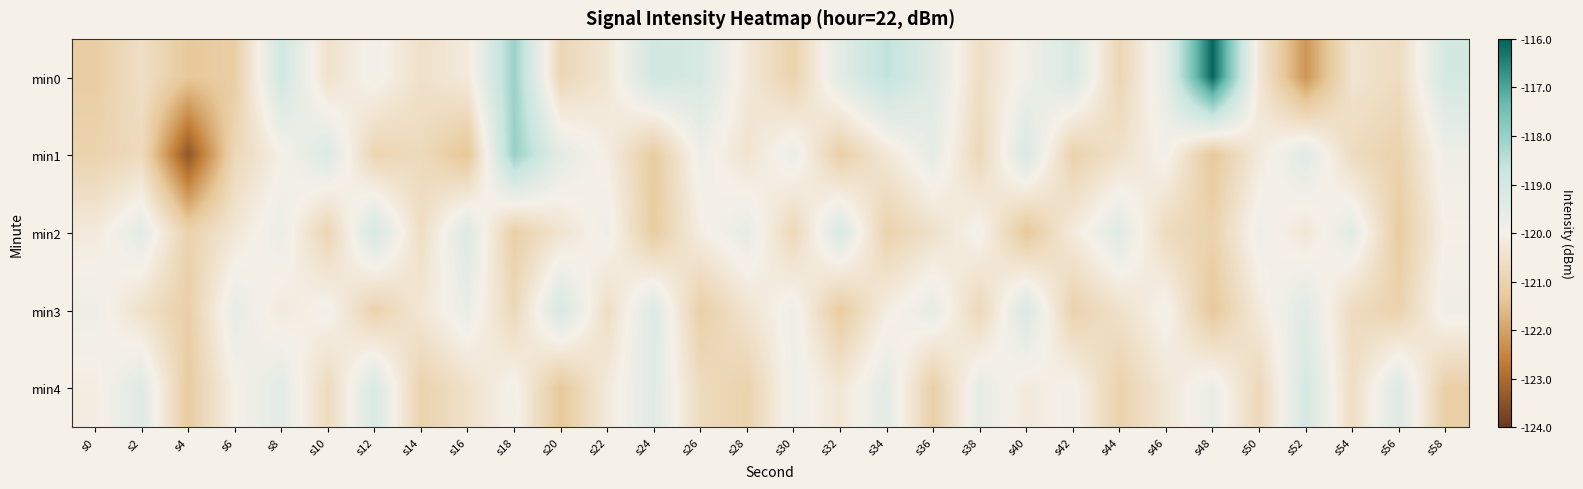

What is the maximum value shown in the chart?

-116.1